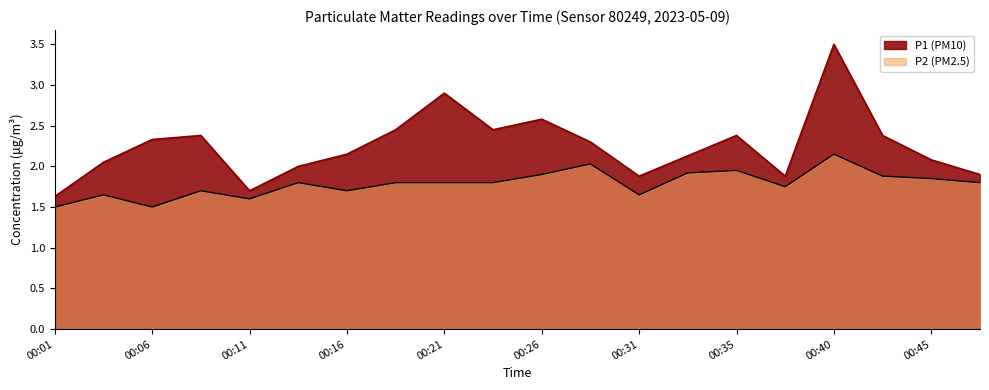

Reading left to right, what are all the values shown in this chart?

P1: 1.6	2.0	2.3	2.4	1.7	2.0	2.1	2.5	2.9	2.5	2.6	2.3	1.9	2.1	2.4	1.9	3.5	2.4	2.1	1.9
P2: 1.5	1.6	1.5	1.7	1.6	1.8	1.7	1.8	1.8	1.8	1.9	2.0	1.6	1.9	1.9	1.8	2.1	1.9	1.9	1.8